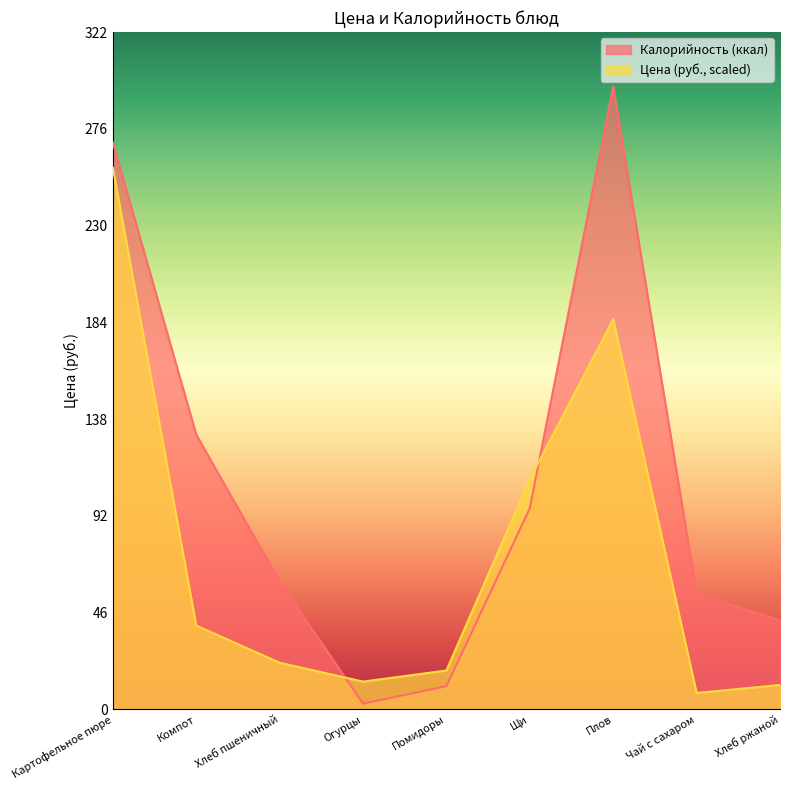

What is the difference between the Калорийность values at Хлеб ржаной and Чай с сахаром?

14.0